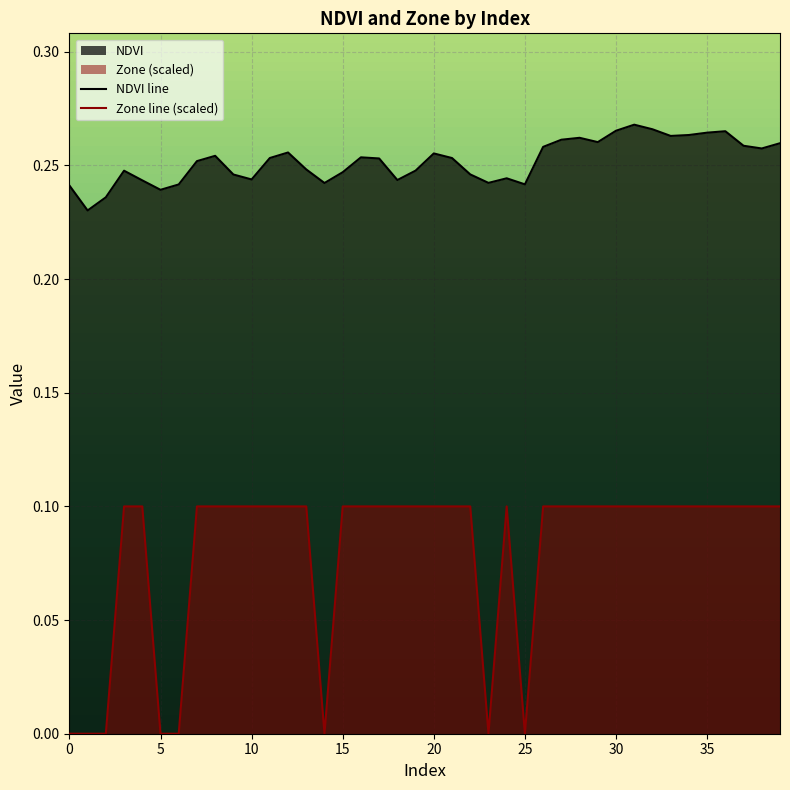

Which series has the largest range (max minus min)?

Zone line (scaled)